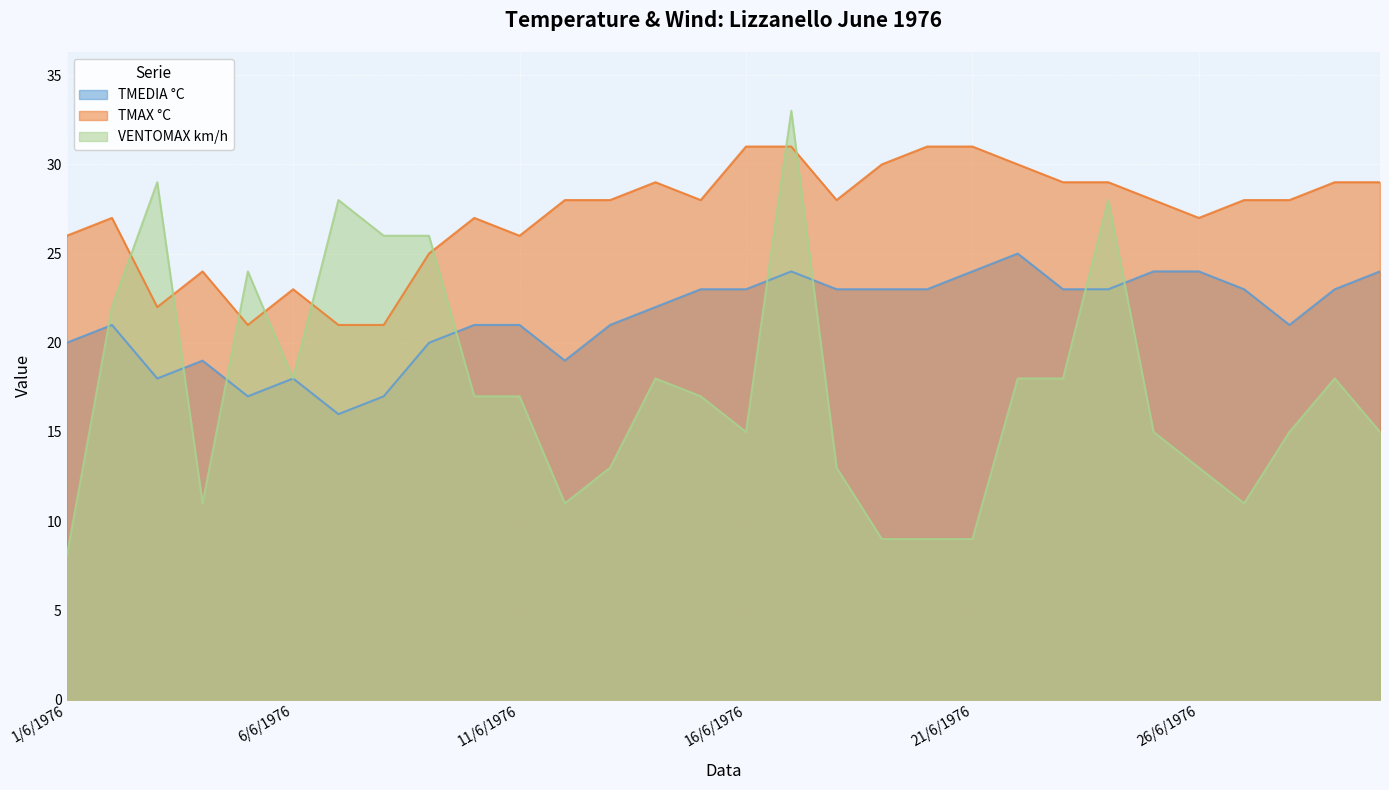

True or false: TMEDIA °C has a value of 17 at 5/6/1976.

True